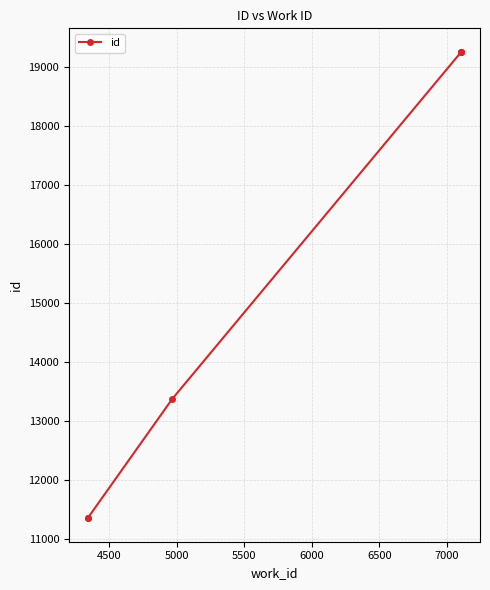

True or false: there are more than 2 points higher than both neighbors.

False